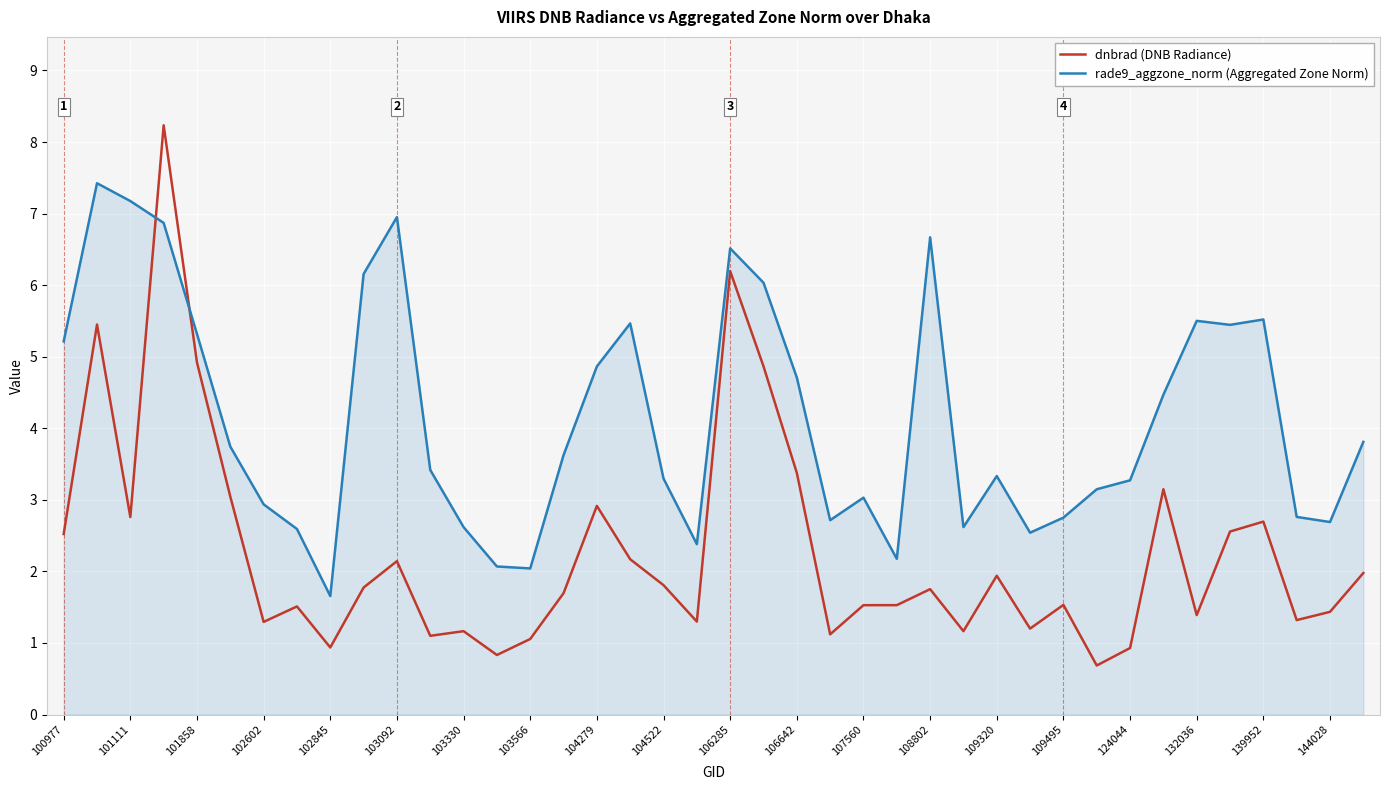

What is the minimum value shown in the chart?

0.7